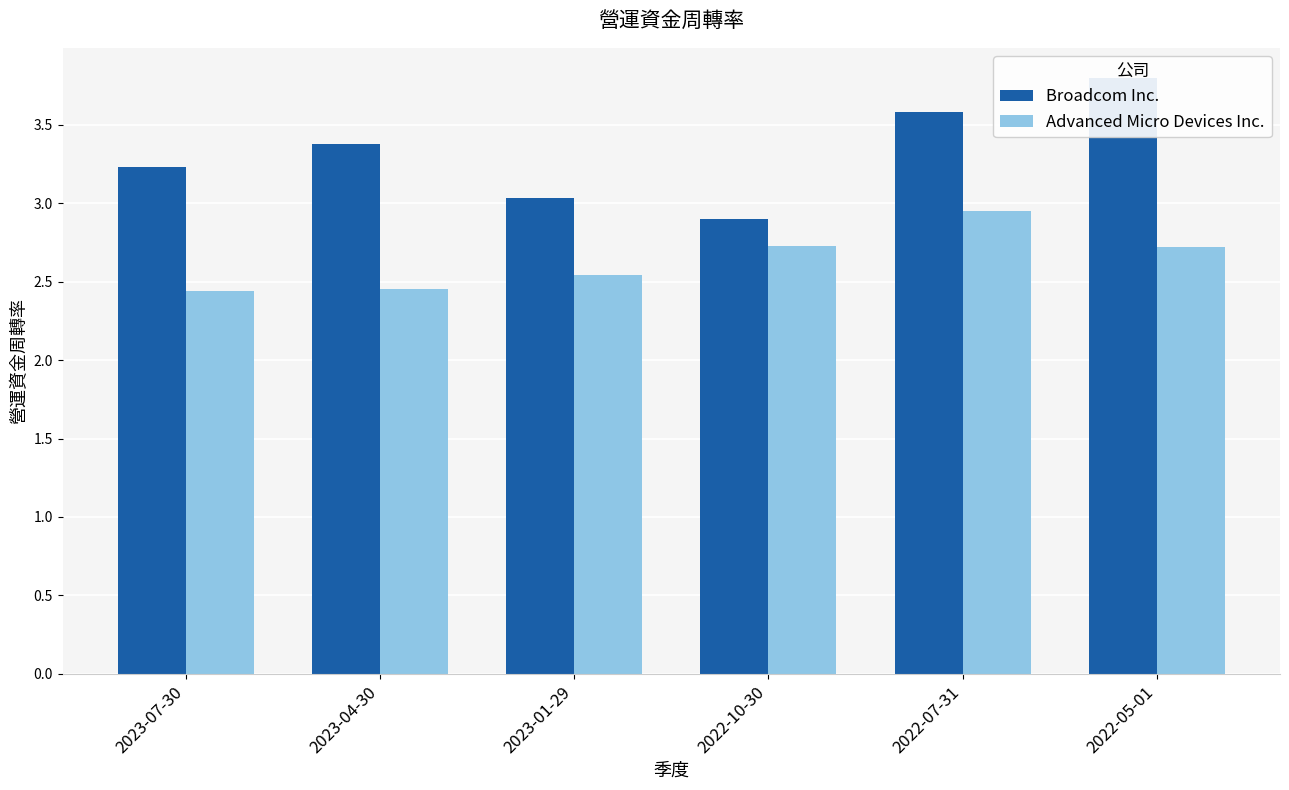

List the series in order of their peak value, lowest first.

Advanced Micro Devices Inc., Broadcom Inc.